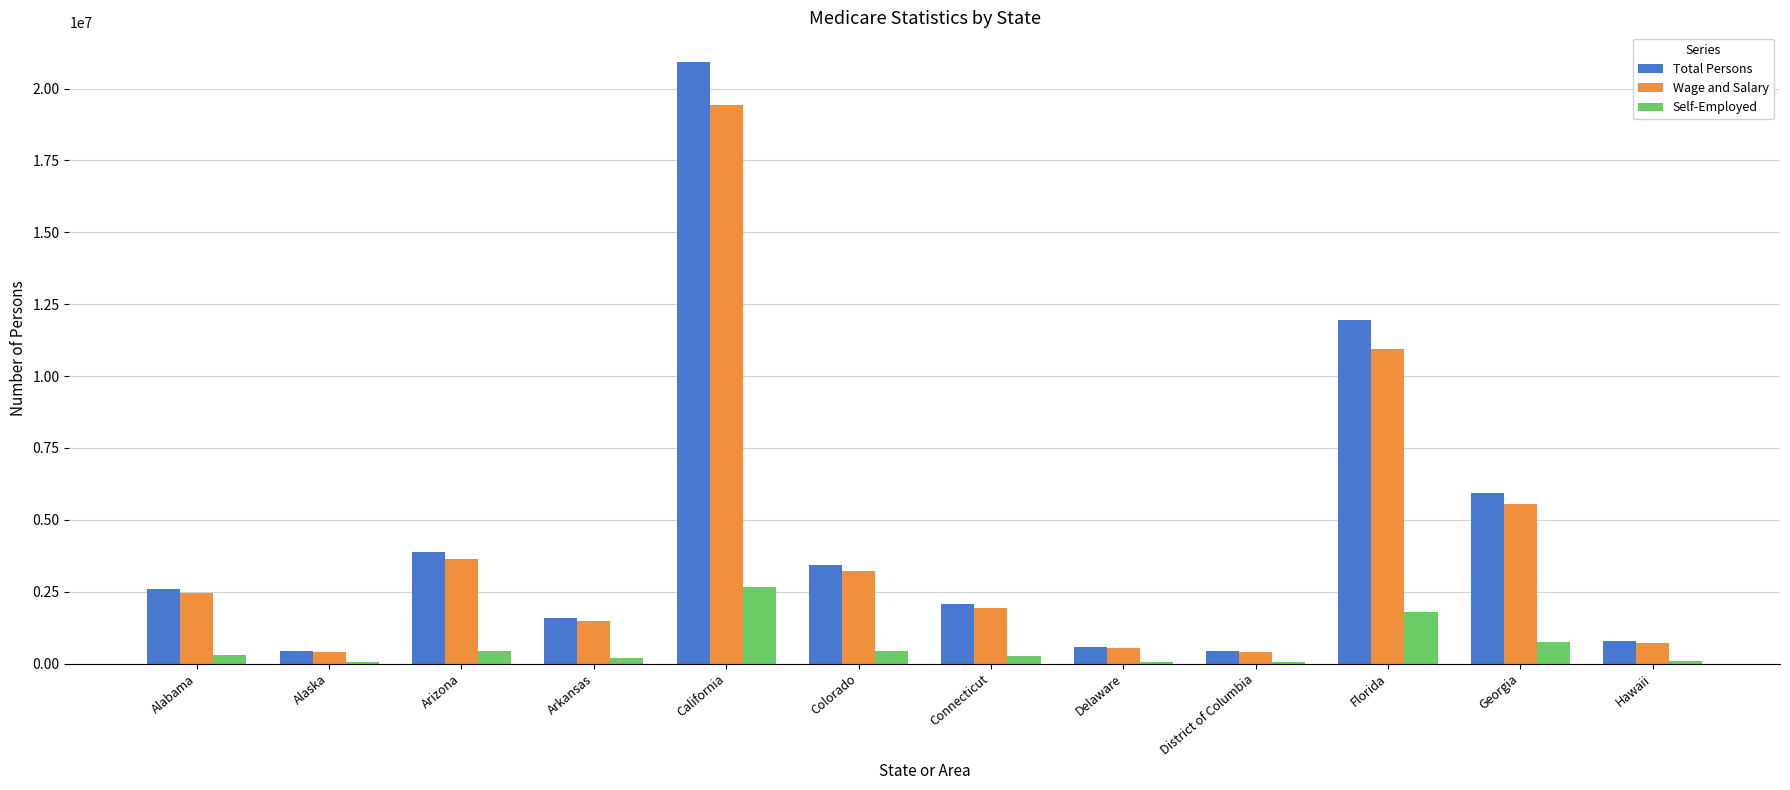

What is the sum of all Wage and Salary values?

50651763